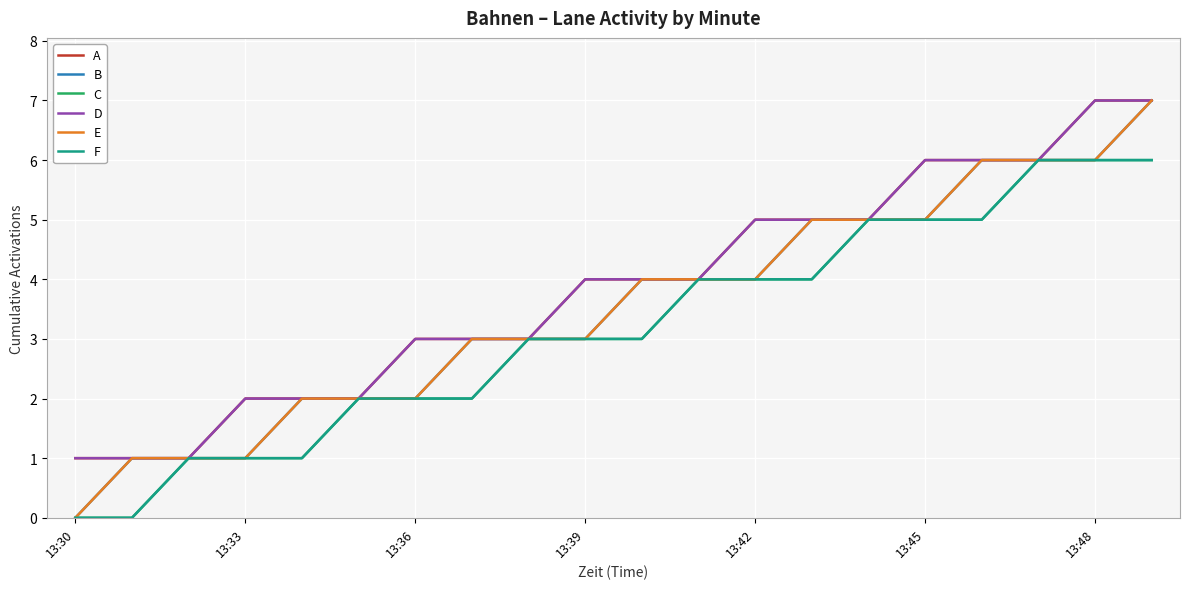

Is this an area chart (filled region under the line)?

No